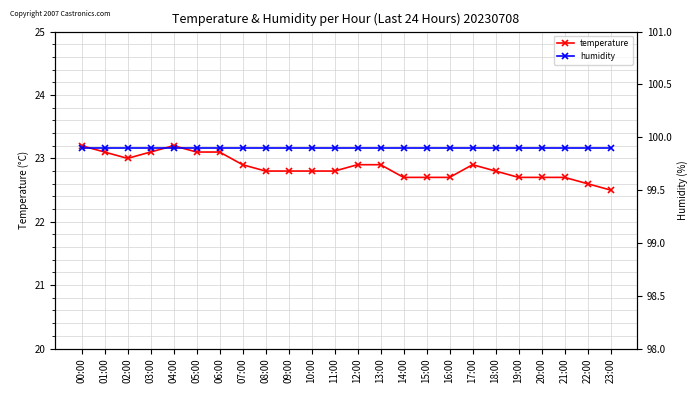

Is the value of temperature at 03:00 greater than the value of humidity at 18:00?

No